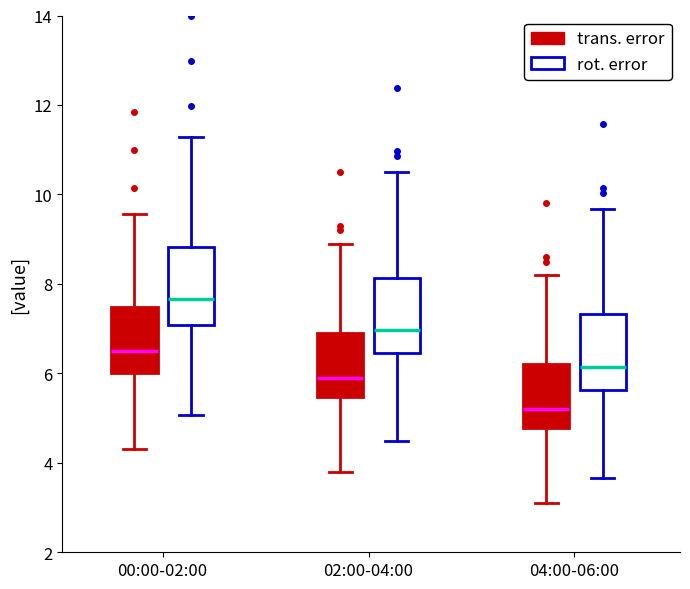

Reading left to right, transcribe this box plot: for each box, give where its median line is, the range the box spans, and where its two whiskers end, as read against the y-axis. The values are not printed on the chart, so give them approximately, as read against the axis.

00:00-02:00 (trans. error): median 6.6, box 6.0 to 7.4, whiskers 4.4 to 9.6
00:00-02:00 (rot. error): median 7.6, box 7.0 to 8.8, whiskers 5.0 to 11.2
02:00-04:00 (trans. error): median 6.0, box 5.4 to 7.0, whiskers 3.8 to 9.0
02:00-04:00 (rot. error): median 7.0, box 6.4 to 8.2, whiskers 4.4 to 10.6
04:00-06:00 (trans. error): median 5.2, box 4.8 to 6.2, whiskers 3.2 to 8.2
04:00-06:00 (rot. error): median 6.2, box 5.6 to 7.4, whiskers 3.6 to 9.6